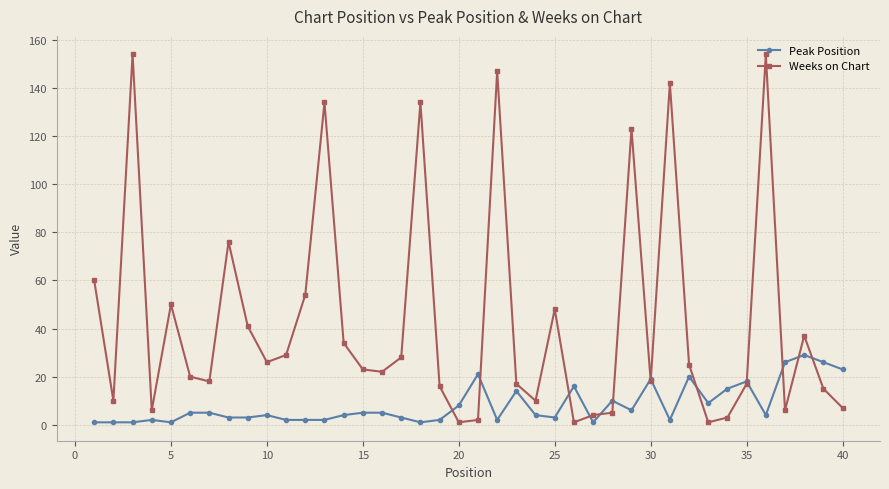

Does the chart display data point markers on the line(s)?

Yes